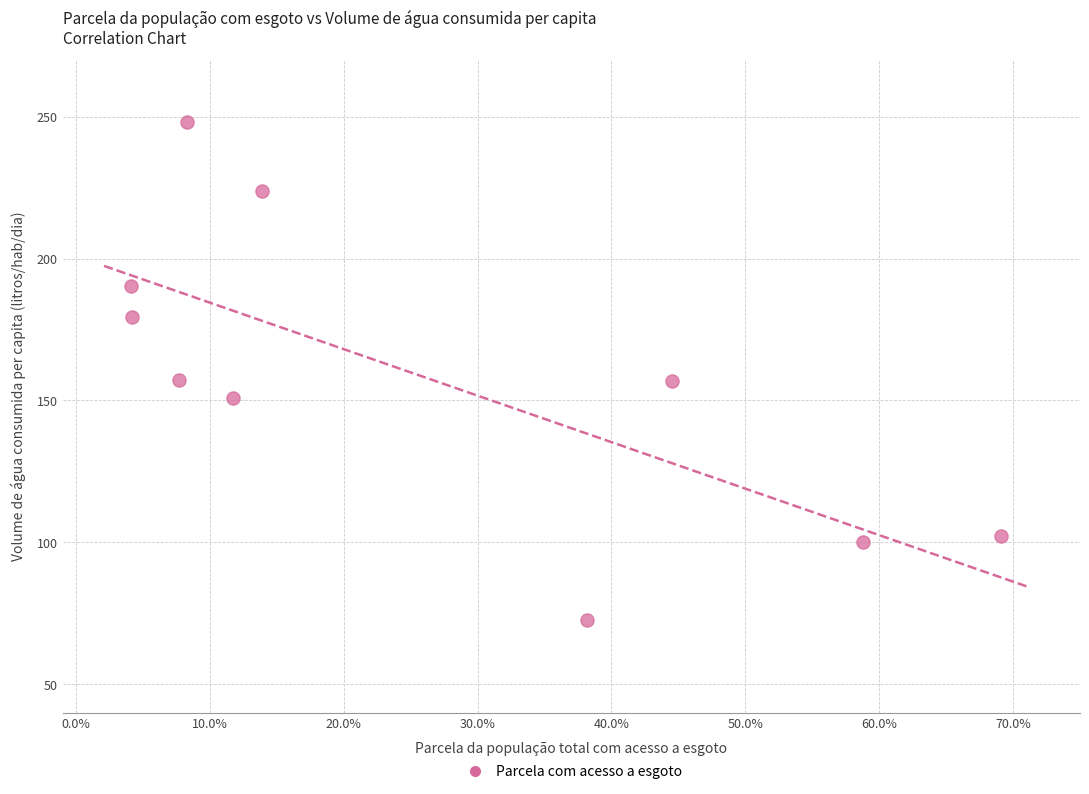

What is the range of Y values (max minus min)?

175.4